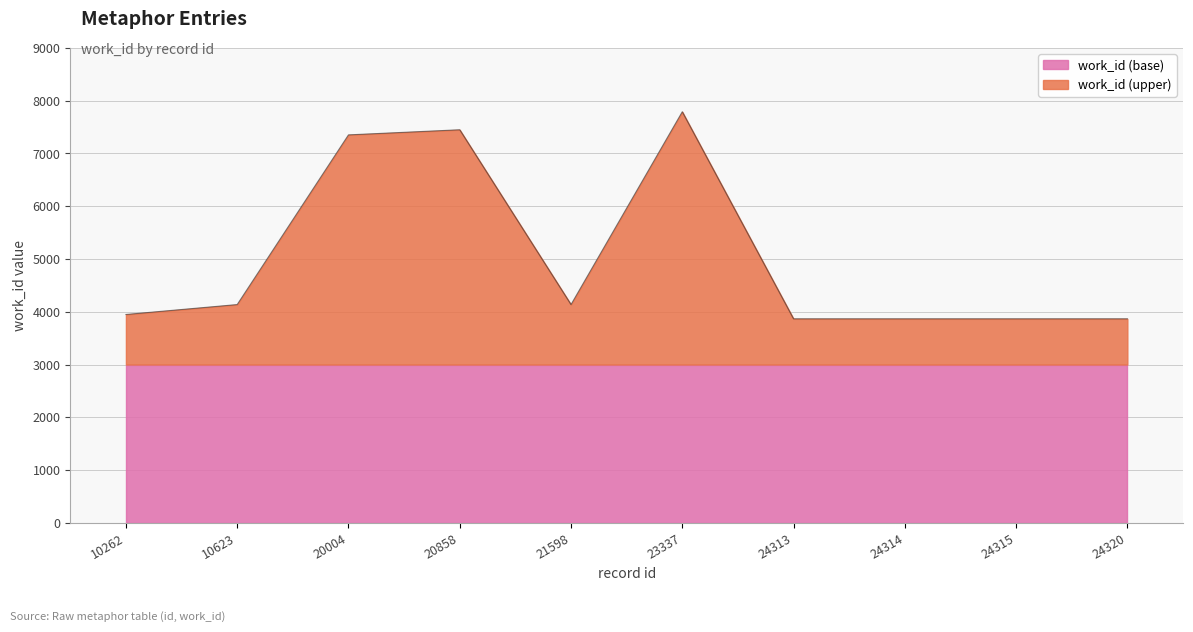

List the labels in order of value, smallest first.

24313, 24314, 24315, 24320, 10262, 10623, 21598, 20004, 20858, 23337